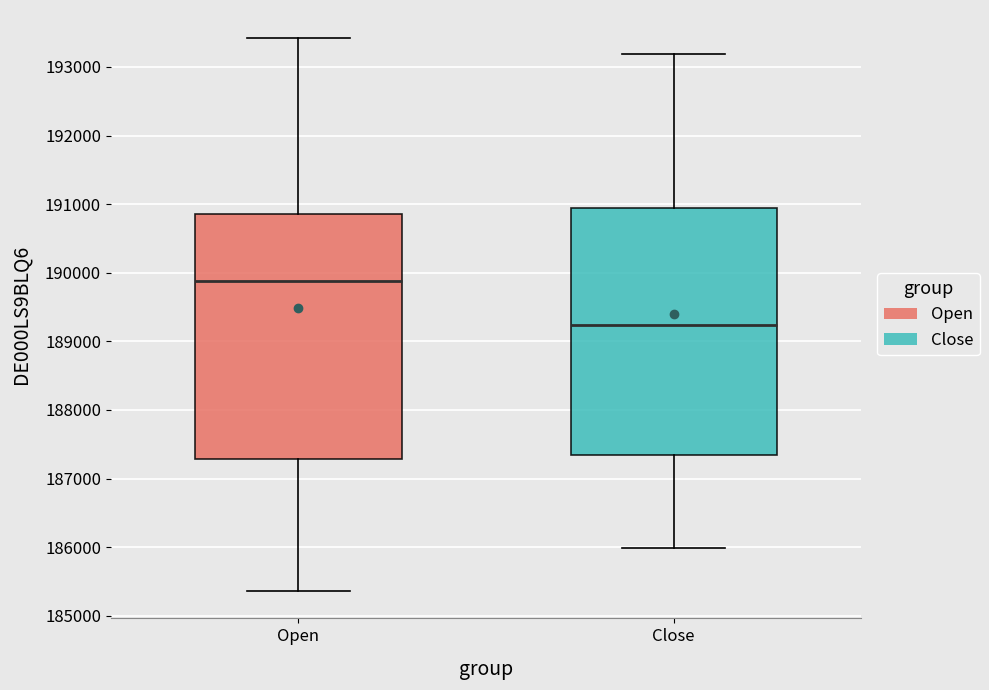

Where does the median line of the box for Open sit on the y-axis? The values are not printed on the chart, so give them approximately, as read against the axis.

189900